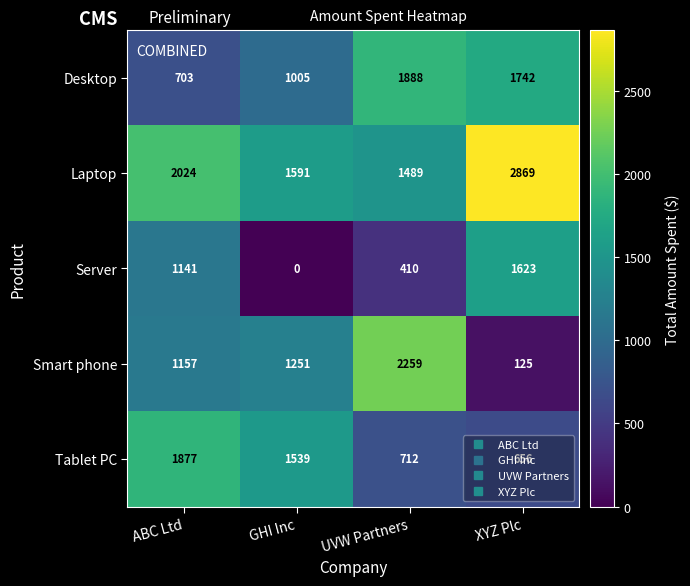

Where is Laptop nearest to the value 2179?

ABC Ltd